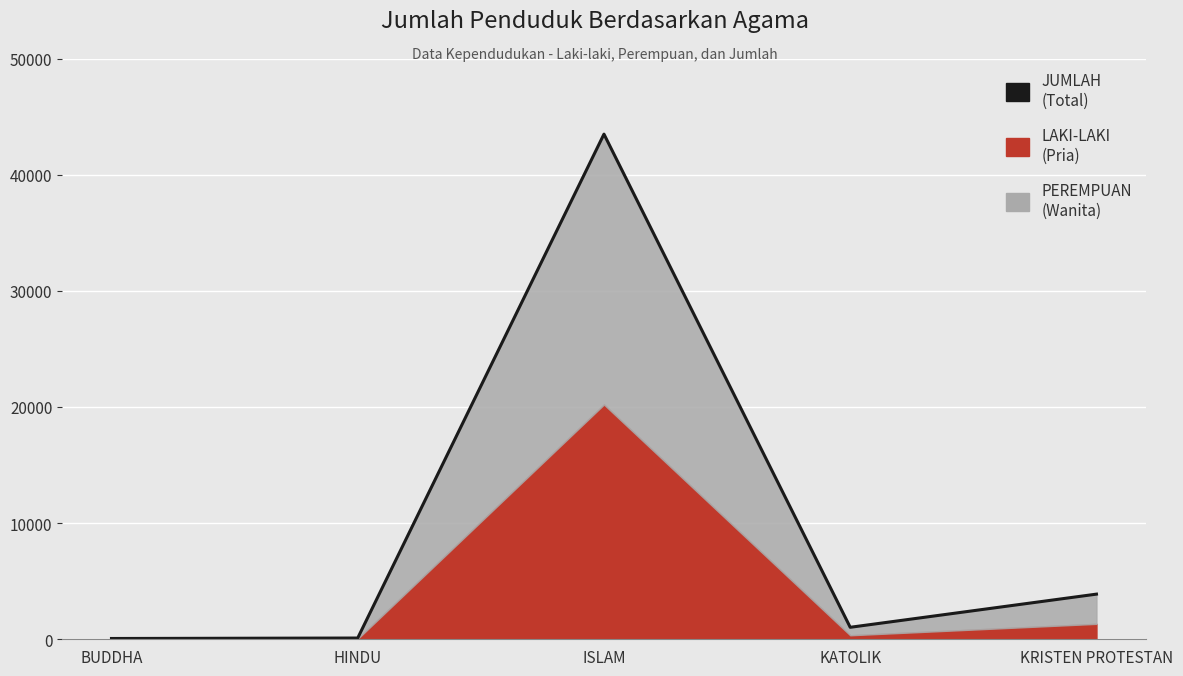

Rank the categories by value from highest to lowest.

ISLAM, KRISTEN PROTESTAN, KATOLIK, HINDU, BUDDHA